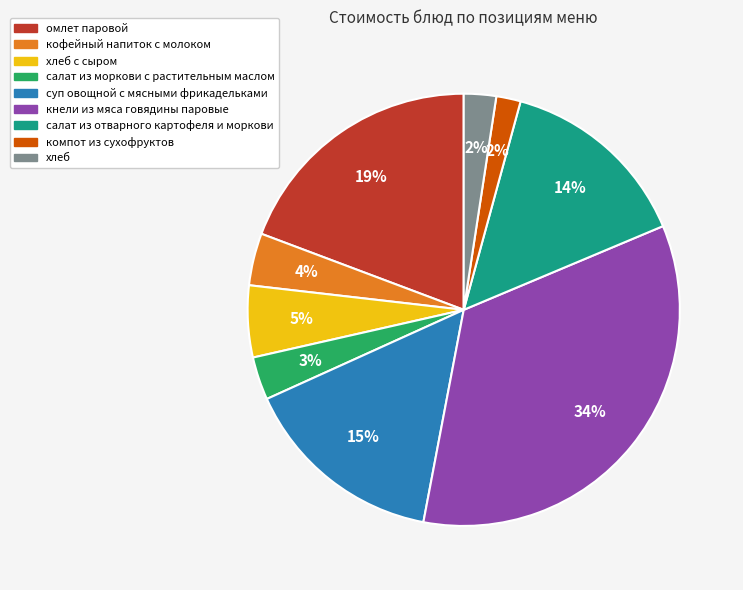

To the nearest percent, what is the average slice percentage?

11%